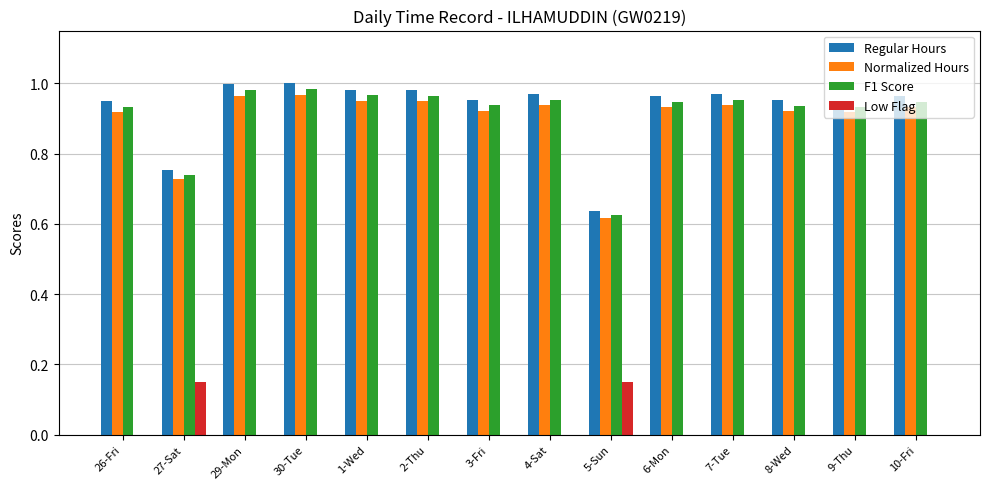

True or false: Normalized Hours has a value of 1.5 at 9-Thu.

False